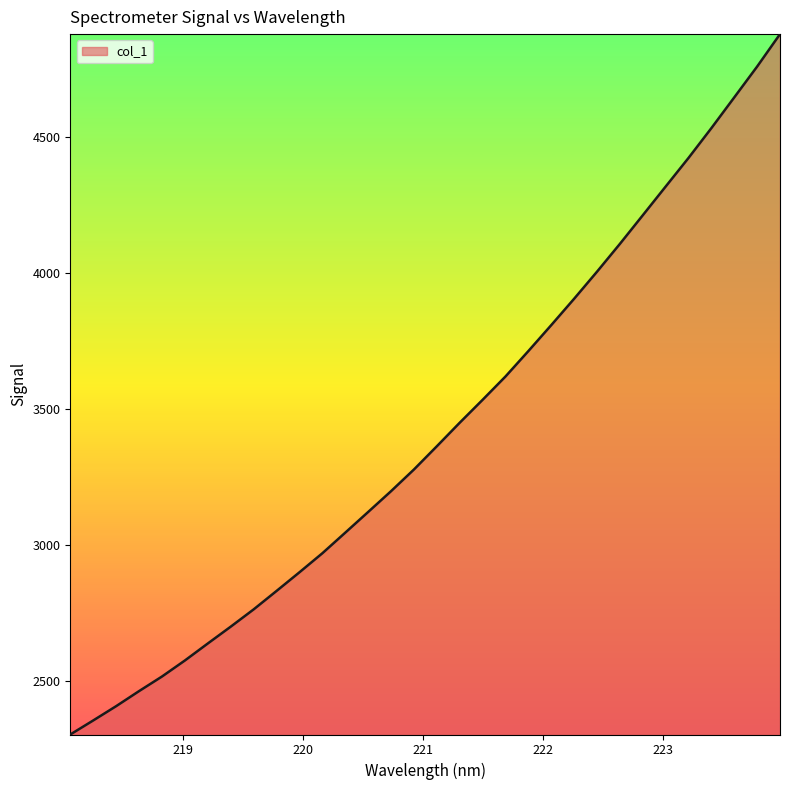

Count the number of data series in this chart.

1